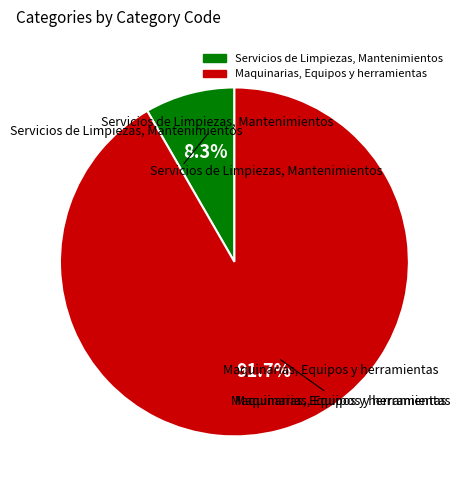

Which slice represents more than half of the pie?

Maquinarias, Equipos y herramientas